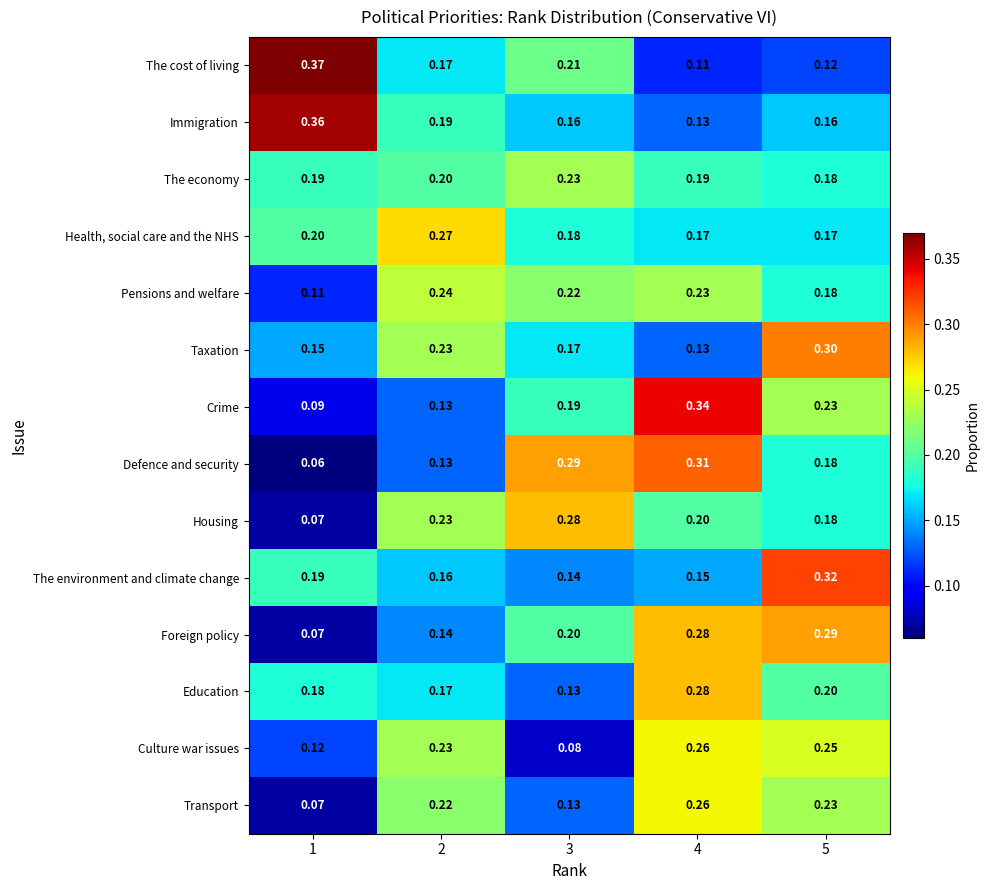

Which series changed the most between 1 and 4?

The cost of living